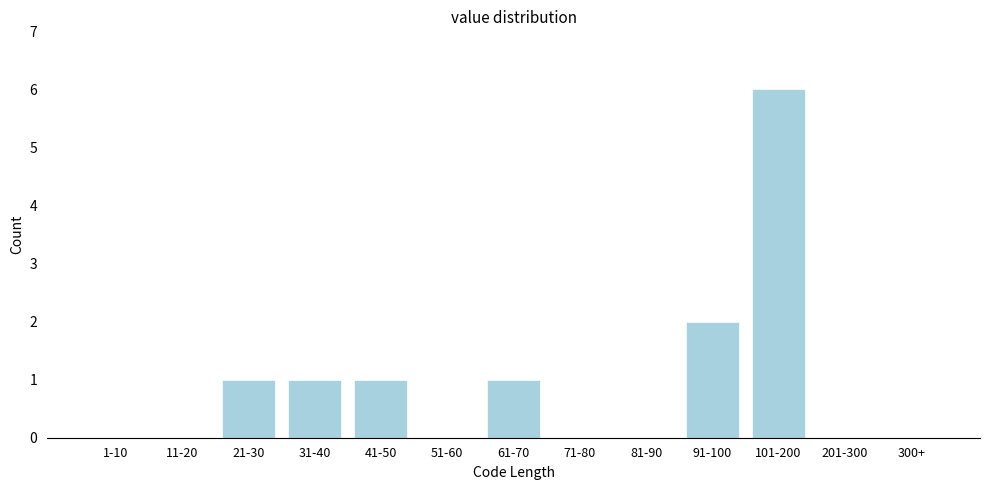

Reading left to right, list all the values displayed in this chart.

1-10=0	11-20=0	21-30=1	31-40=1	41-50=1	51-60=0	61-70=1	71-80=0	81-90=0	91-100=2	101-200=6	201-300=0	300+=0